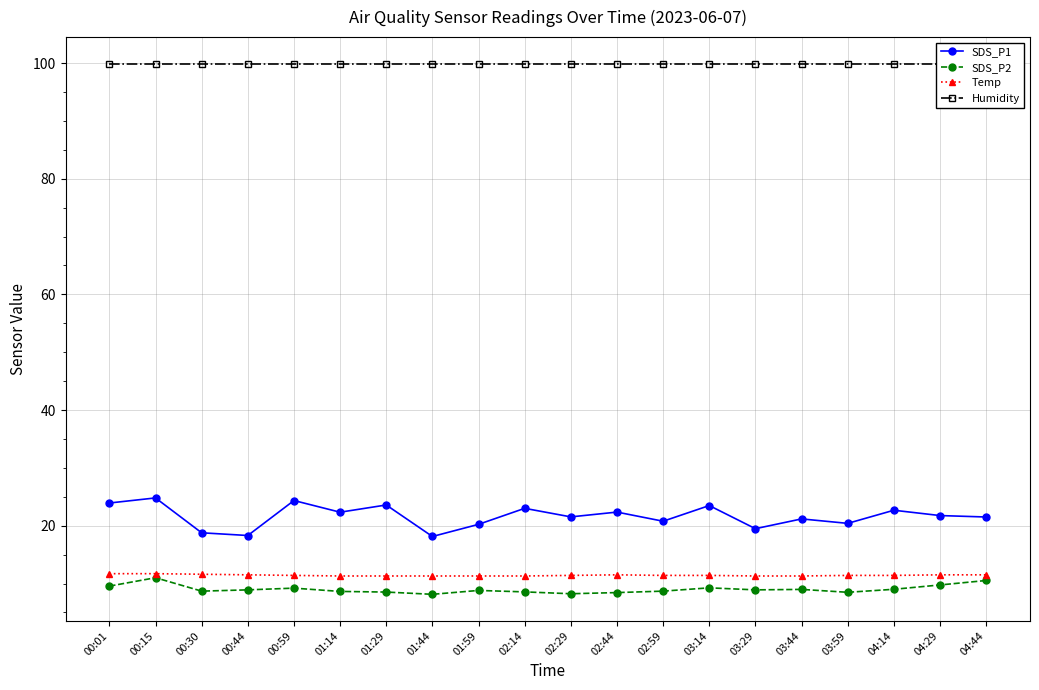

Read the SDS_P2 value at 00:30.

8.7